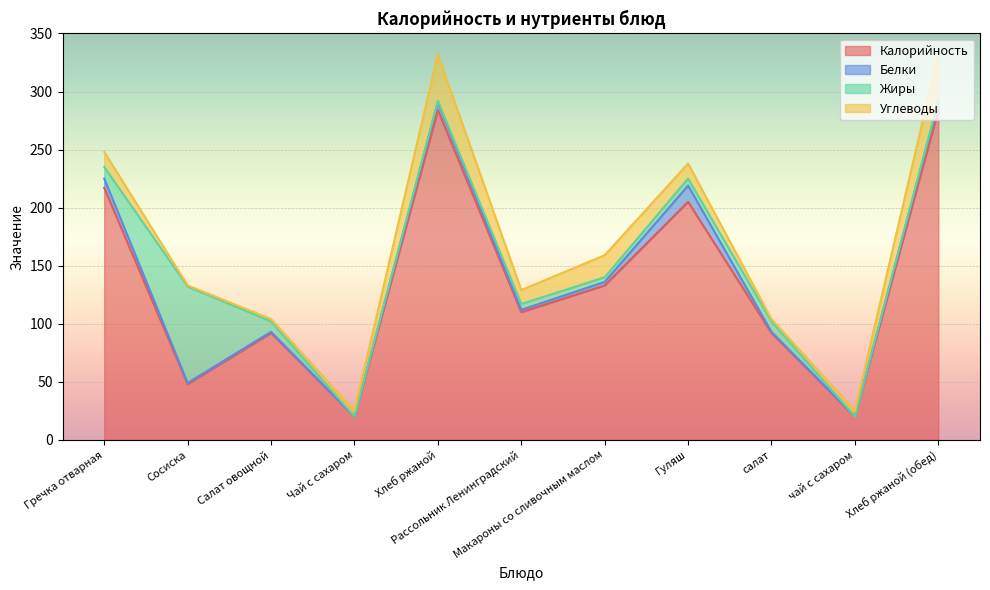

Does the chart display data point markers on the line(s)?

No